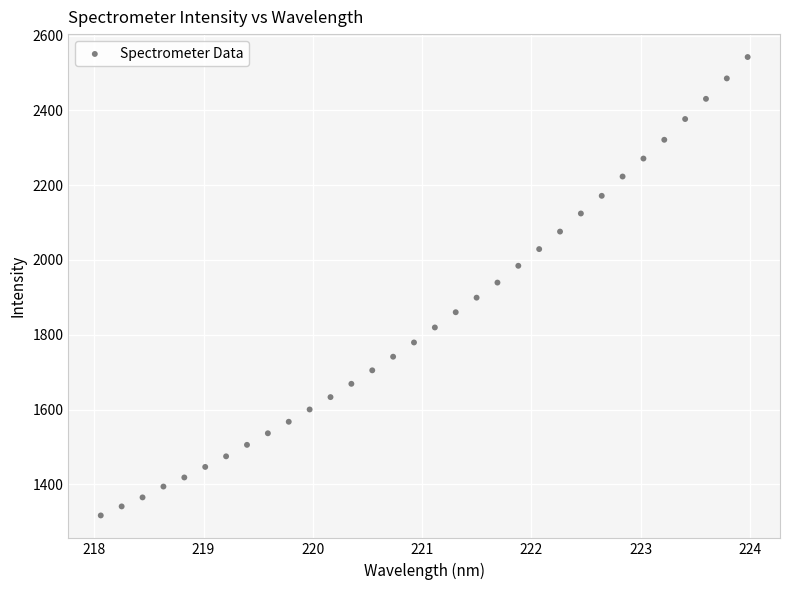

What is the range of Y values (max minus min)?

1225.3